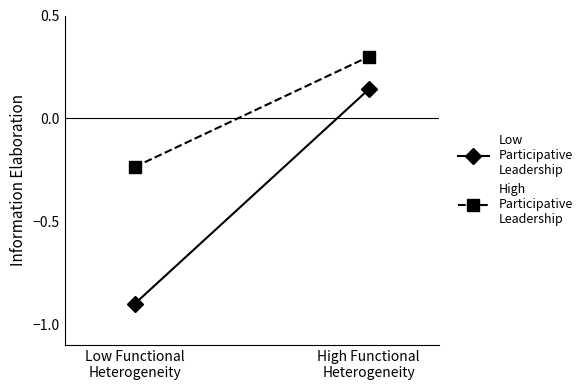

The Low
Participative
Leadership series shows -0.3 at Low Functional
Heterogeneity. True or false?

False